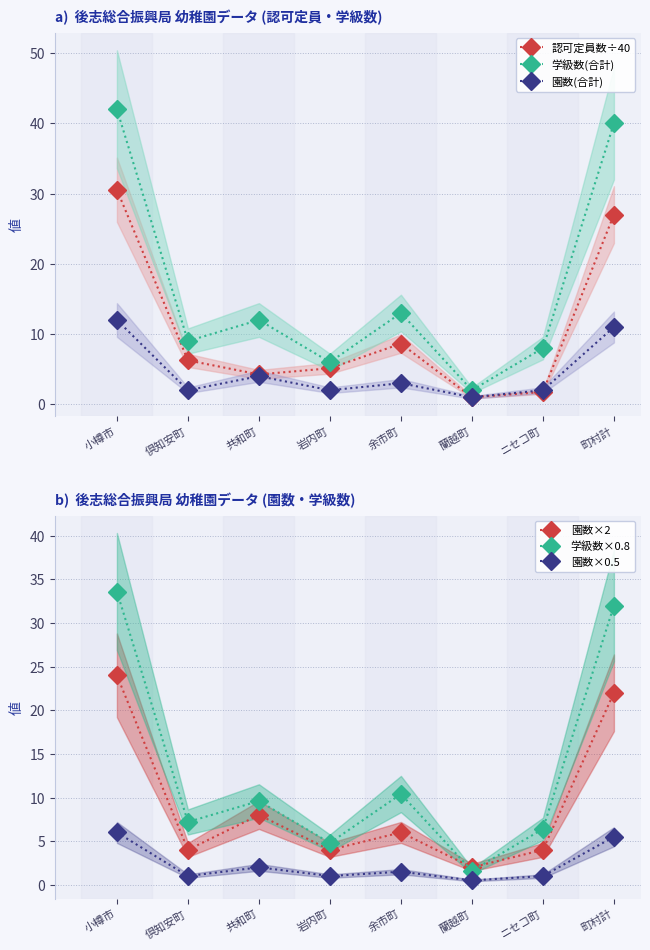

Is it true that 学級数(合計) equals 13.7 at 倶知安町?

False